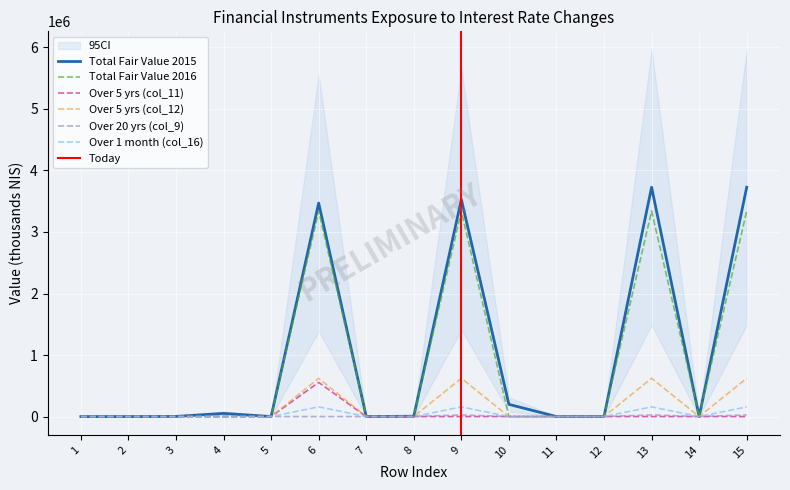

True or false: col_9 has a value of 0 at 7.

True